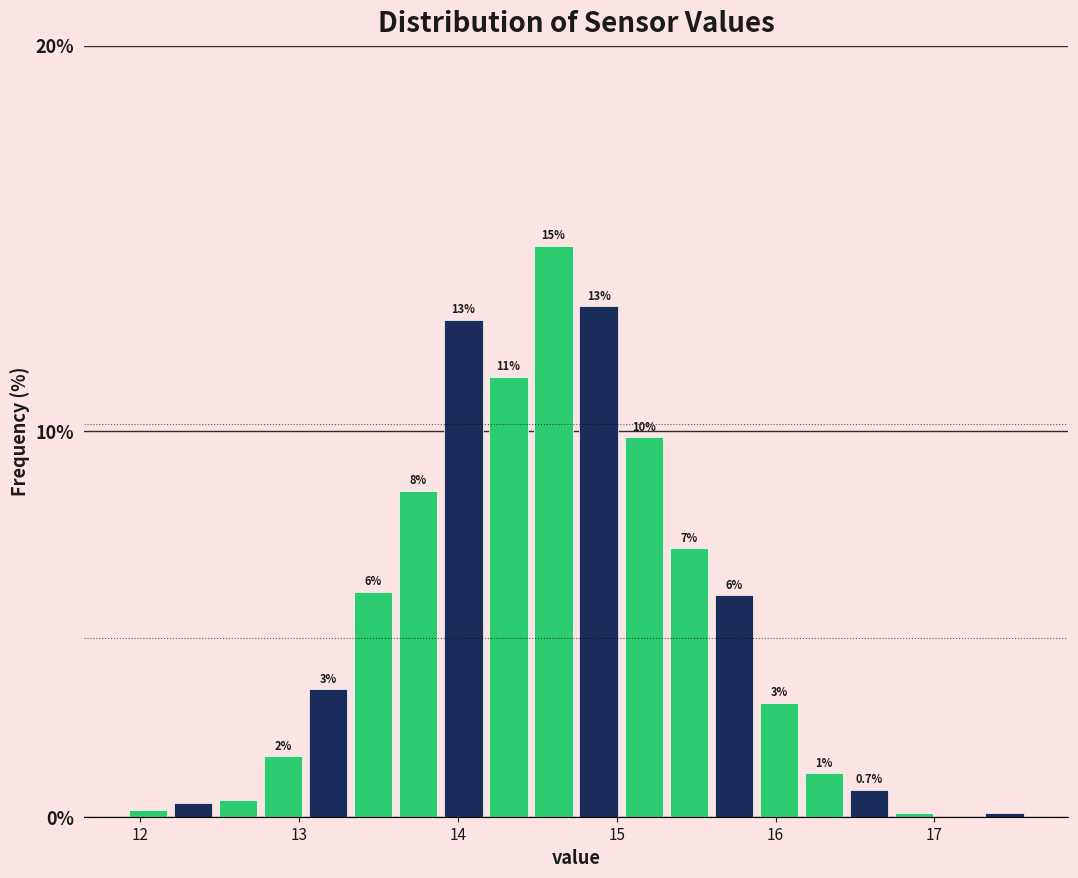

Read against the x-axis, roughly where is the centre of the tallest bar?

14.6